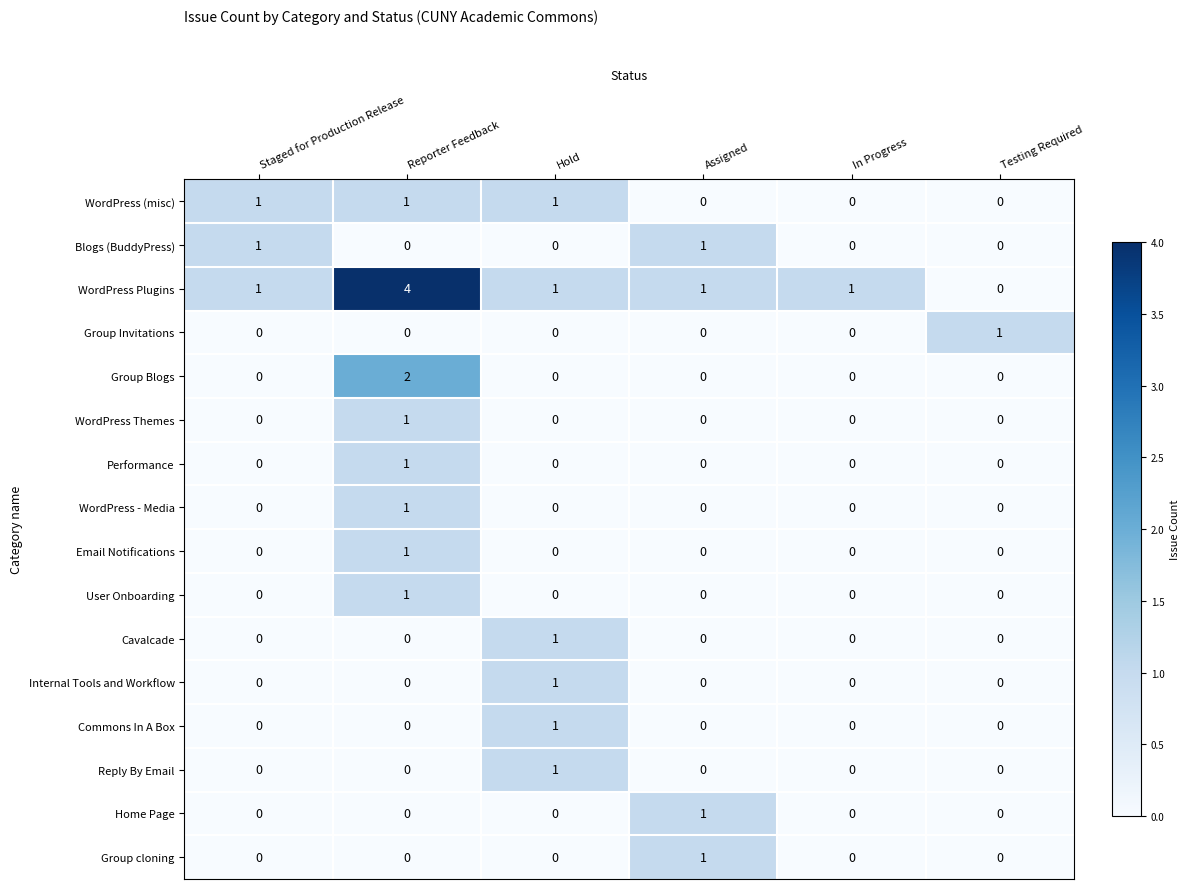

Which series has the largest total across all categories?

WordPress Plugins